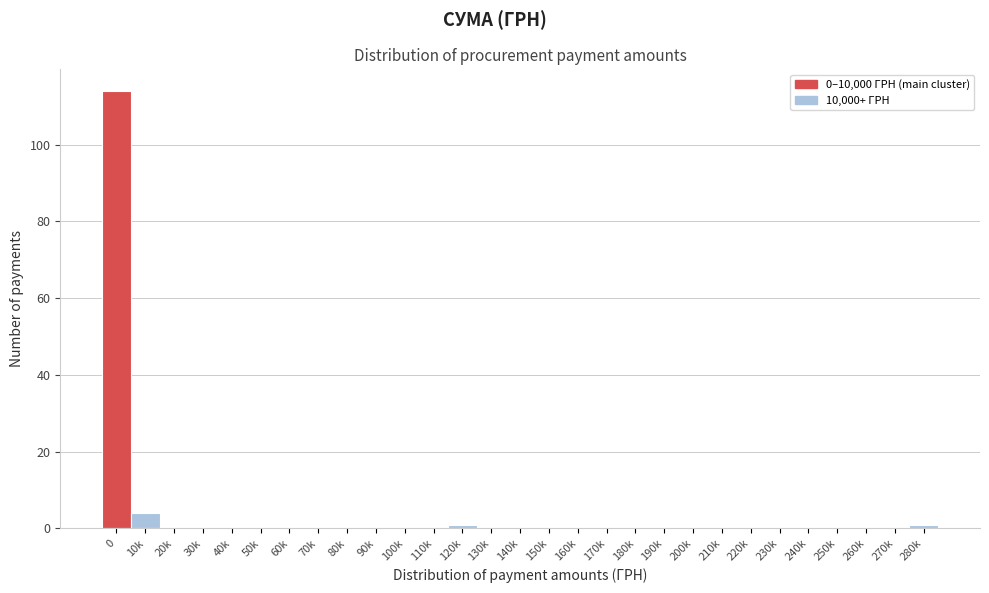

Reading right to left, list all the values displayed in this chart.

280k=1	270k=0	260k=0	250k=0	240k=0	230k=0	220k=0	210k=0	200k=0	190k=0	180k=0	170k=0	160k=0	150k=0	140k=0	130k=0	120k=1	110k=0	100k=0	90k=0	80k=0	70k=0	60k=0	50k=0	40k=0	30k=0	20k=0	10k=4	0=114